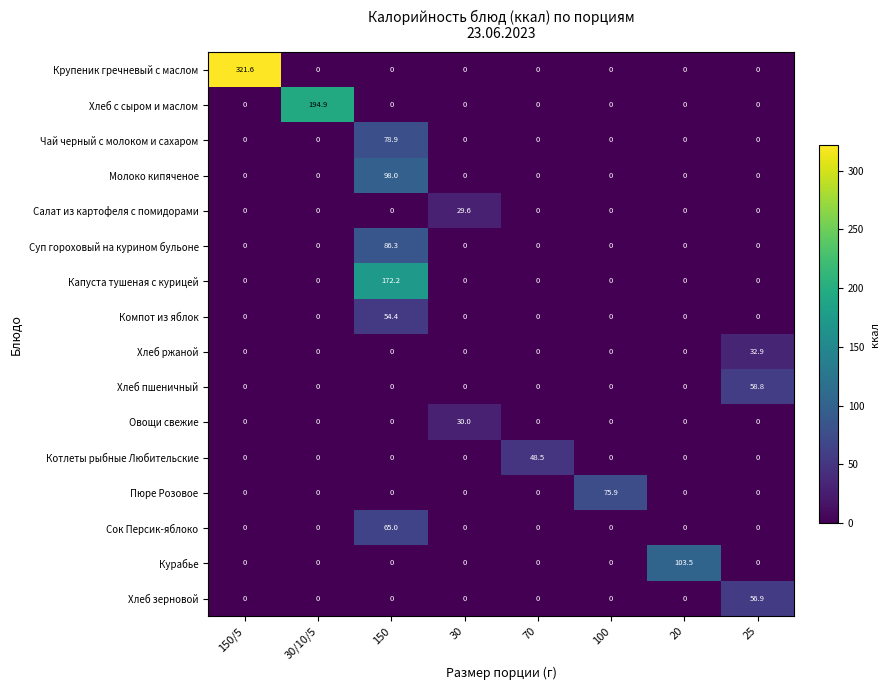

List the series in order of their peak value, lowest first.

Салат из картофеля с помидорами, Овощи свежие, Хлеб ржаной, Котлеты рыбные Любительские, Компот из яблок, Хлеб зерновой, Хлеб пшеничный, Сок Персик-яблоко, Пюре Розовое, Чай черный с молоком и сахаром, Суп гороховый на курином бульоне, Молоко кипяченое, Курабье, Капуста тушеная с курицей, Хлеб с сыром и маслом, Крупеник гречневый с маслом